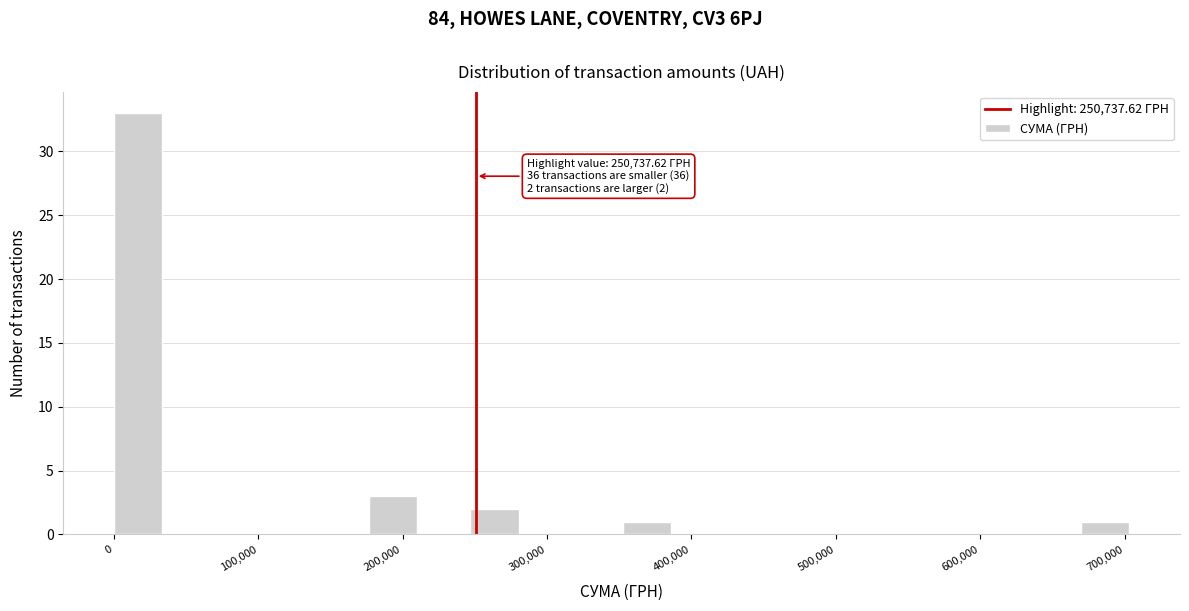

Read against the x-axis, roughly where is the centre of the tallest bar?

20000